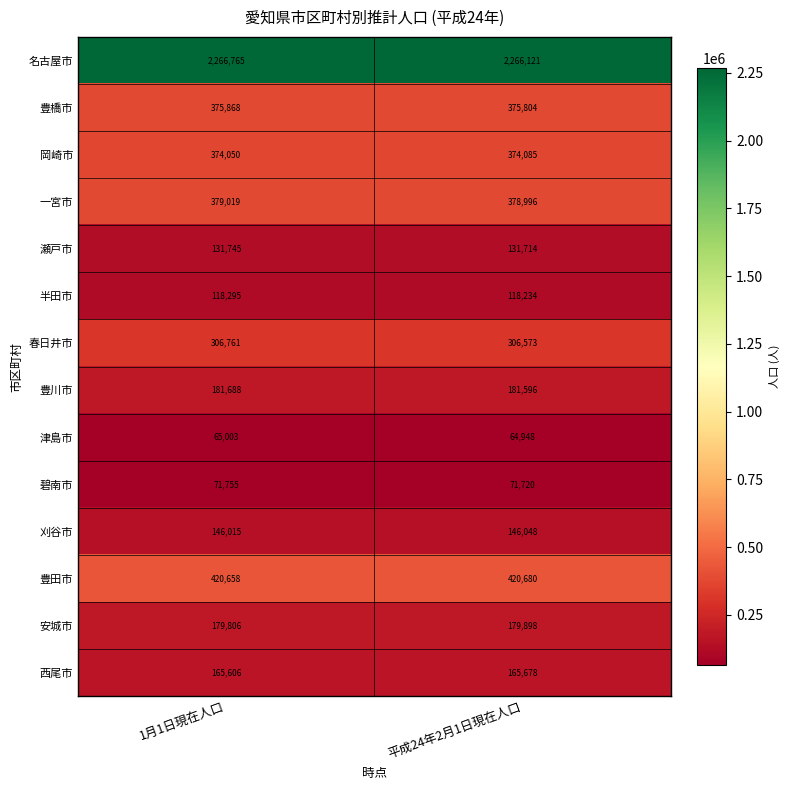

Which category has the lowest value in the 名古屋市 series?

平成24年2月1日現在人口